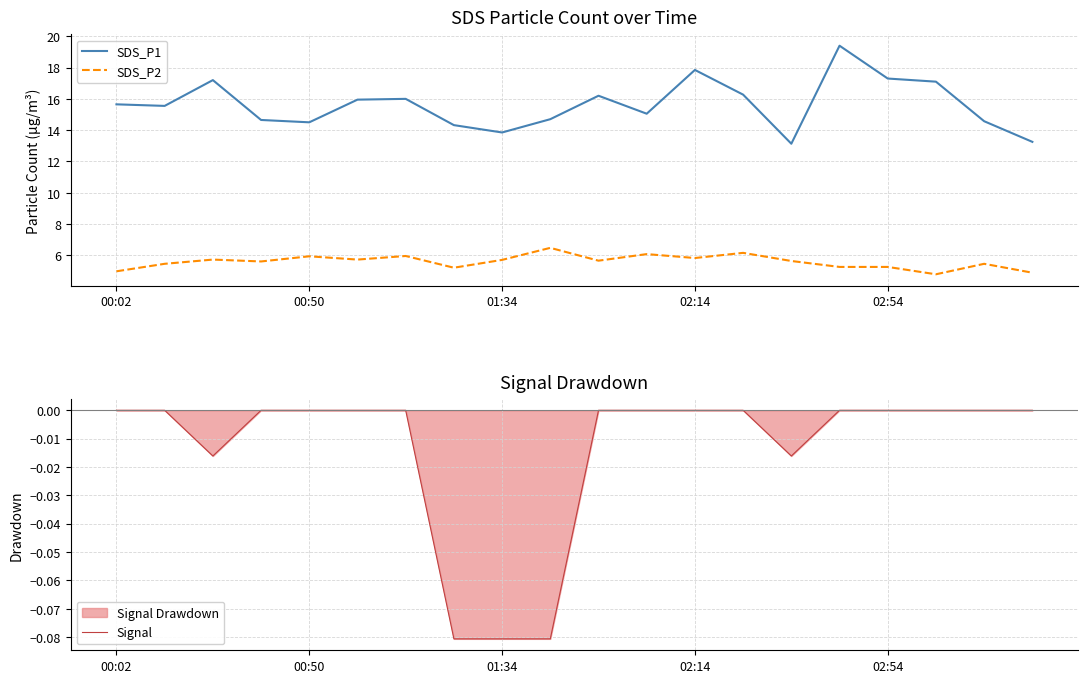

The SDS_P1 series shows 21.8 at 00:50. True or false?

False